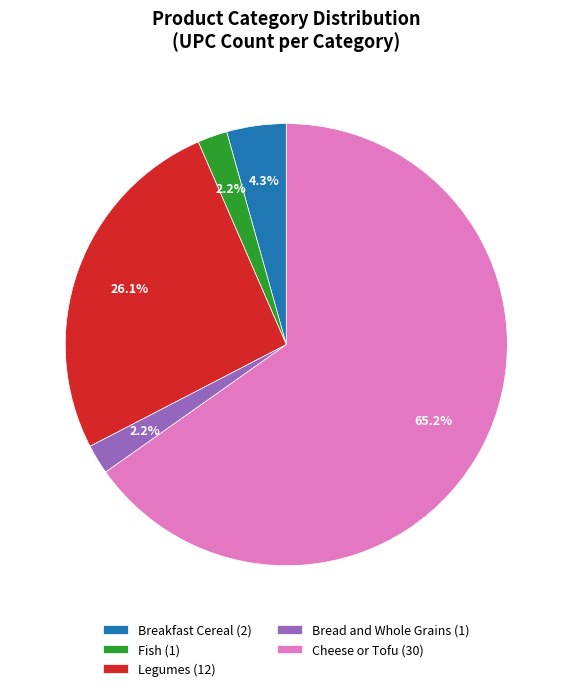

To the nearest percent, what is the difference between the Cheese or Tofu and Bread and Whole Grains slice percentages?

63%